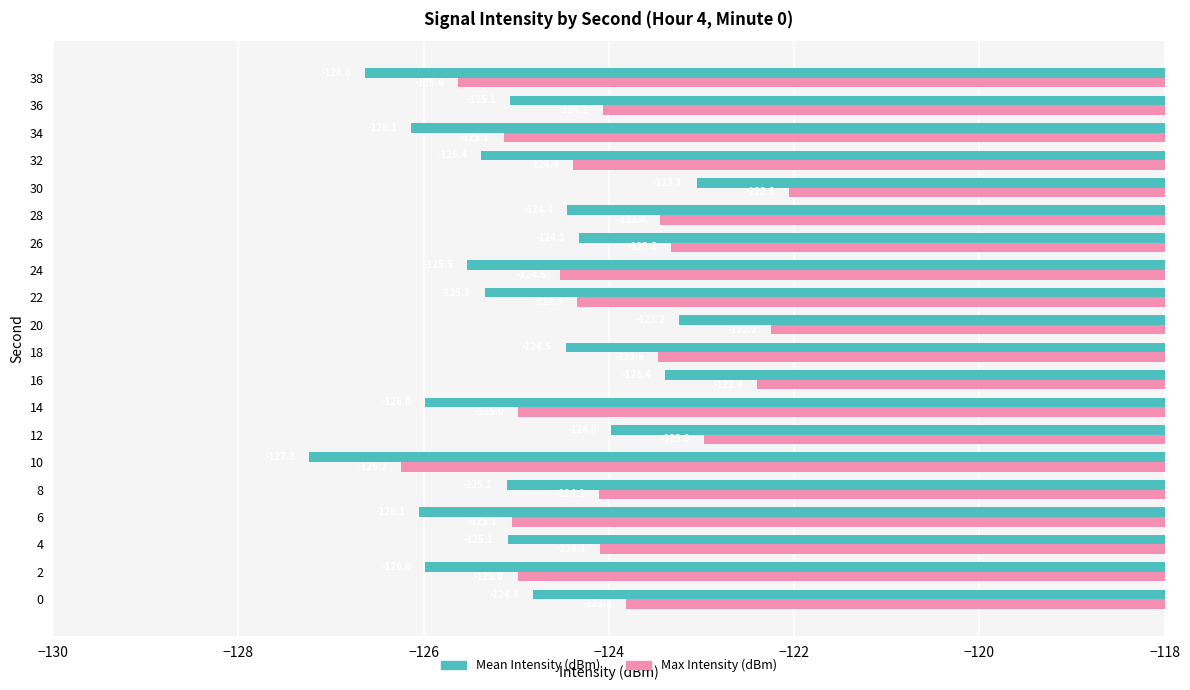

True or false: Mean Intensity (dBm) has a value of -124.0 at 12.

True